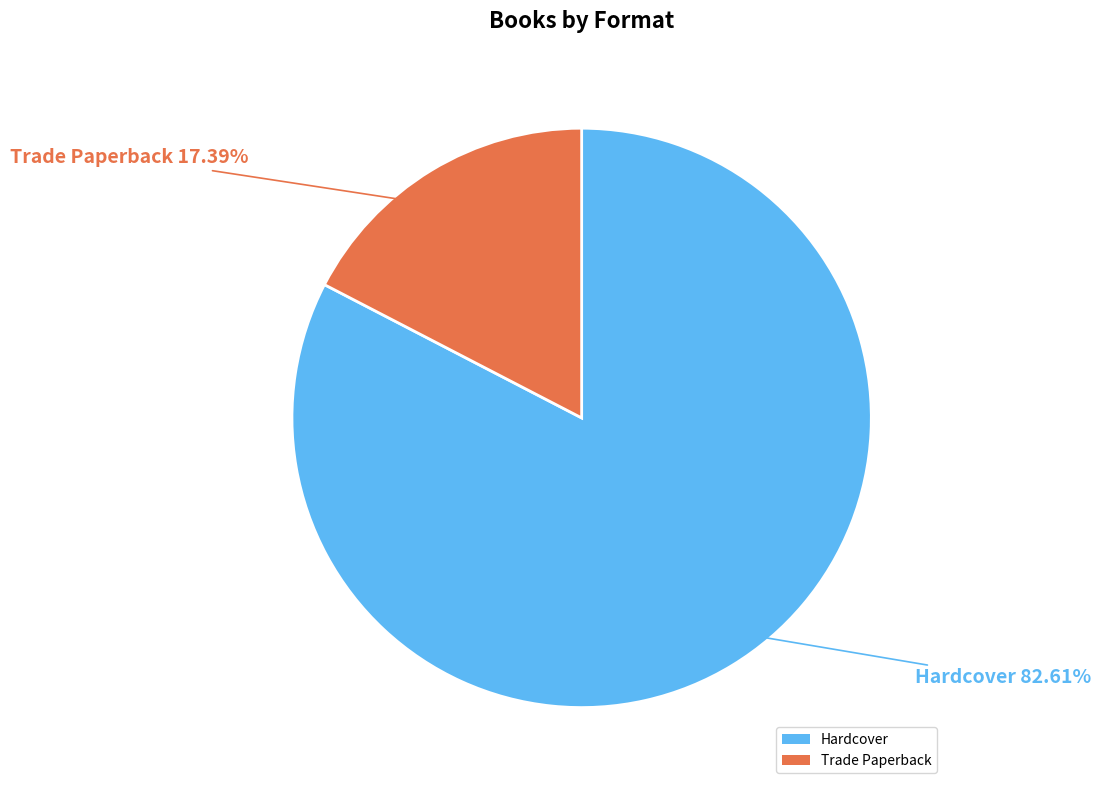

To the nearest percent, what is the average slice percentage?

50%